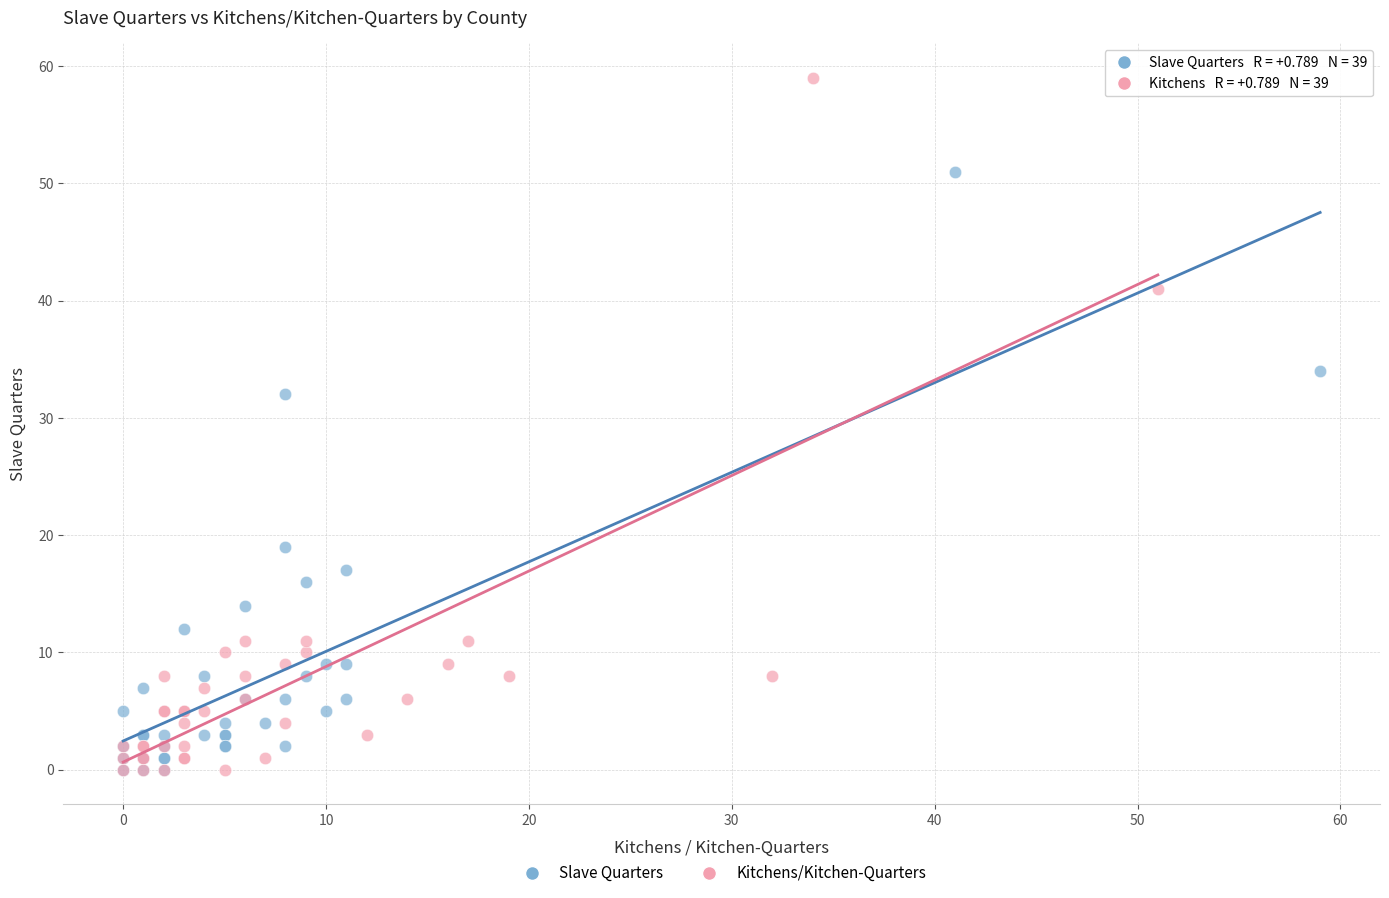

Which series has the widest spread of Y values?

Kitchens/Kitchen-Quarters